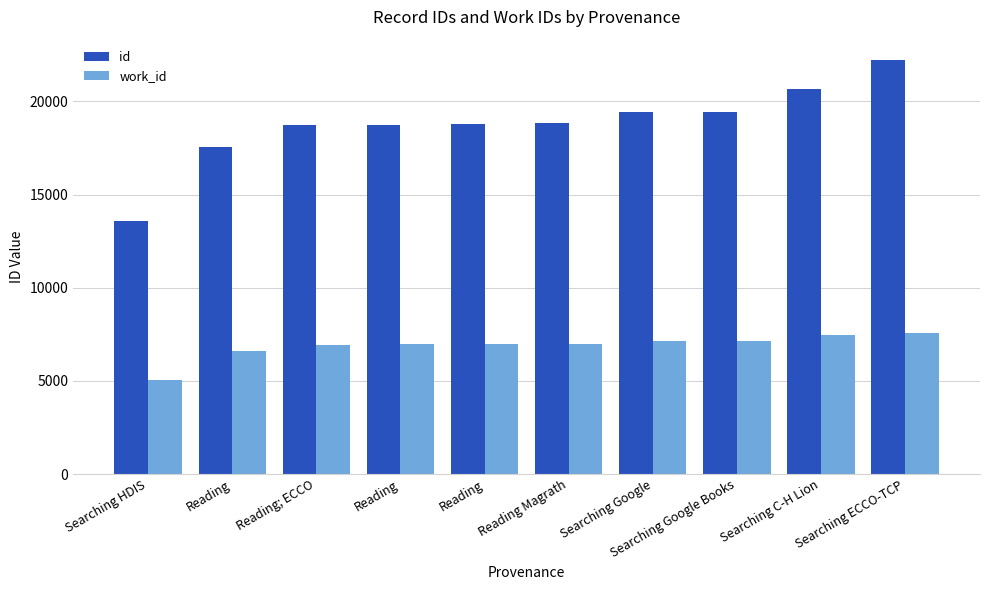

Which category has the highest value in the work_id series?

Searching ECCO-TCP